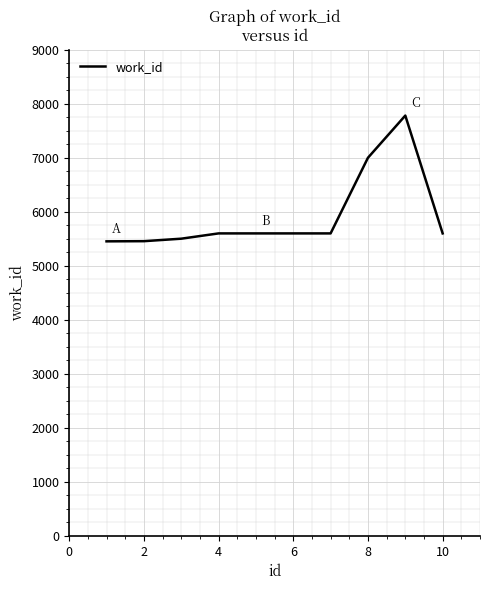

What is the greatest value displayed?

7779